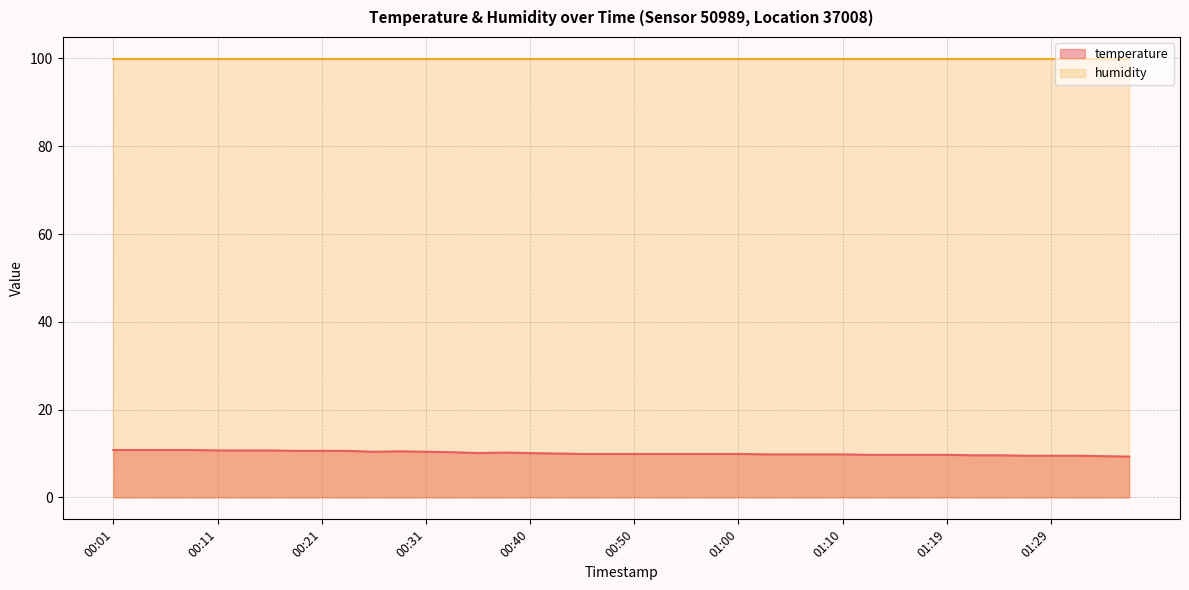

Reading left to right, extract all data points from this chart.

00:01=10.8	00:04=10.8	00:06=10.8	00:08=10.8	00:11=10.7	00:13=10.7	00:16=10.7	00:18=10.6	00:21=10.6	00:23=10.6	00:26=10.4	00:28=10.5	00:31=10.4	00:33=10.3	00:35=10.1	00:38=10.2	00:40=10.1	00:43=10.0	00:45=9.9	00:48=9.9	00:50=9.9	00:52=9.9	00:55=9.9	00:57=9.9	01:00=9.9	01:02=9.8	01:05=9.8	01:07=9.8	01:10=9.8	01:12=9.7	01:14=9.7	01:17=9.7	01:19=9.7	01:22=9.6	01:24=9.6	01:27=9.5	01:29=9.5	01:31=9.5	01:34=9.4	01:36=9.3